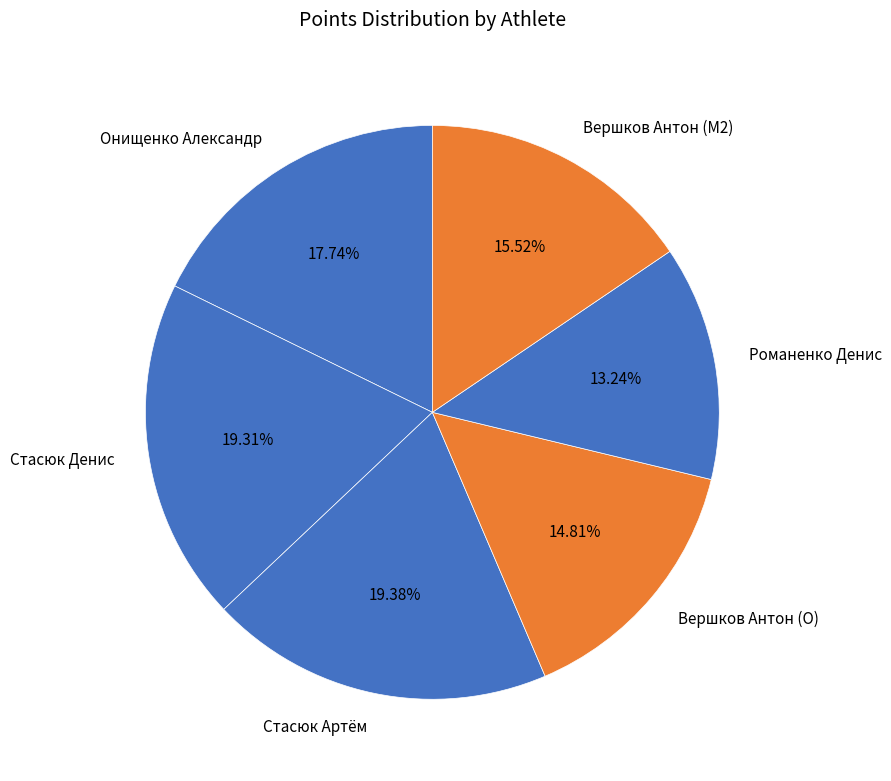

Does Онищенко Александр represent more than half of the total?

No